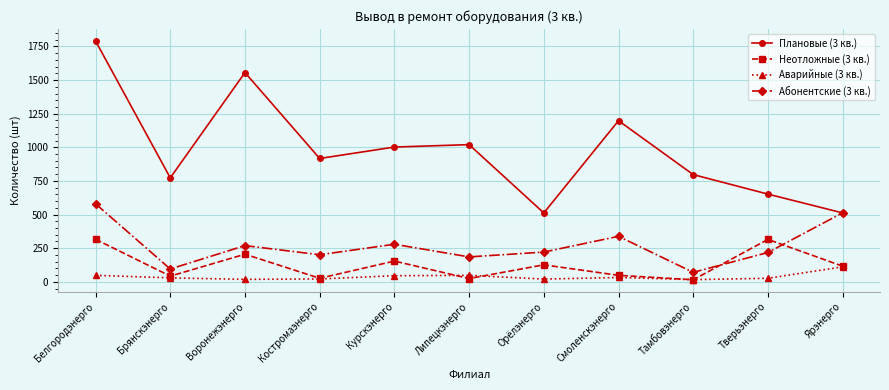

Which series has the largest range (max minus min)?

Плановые (3 кв.)